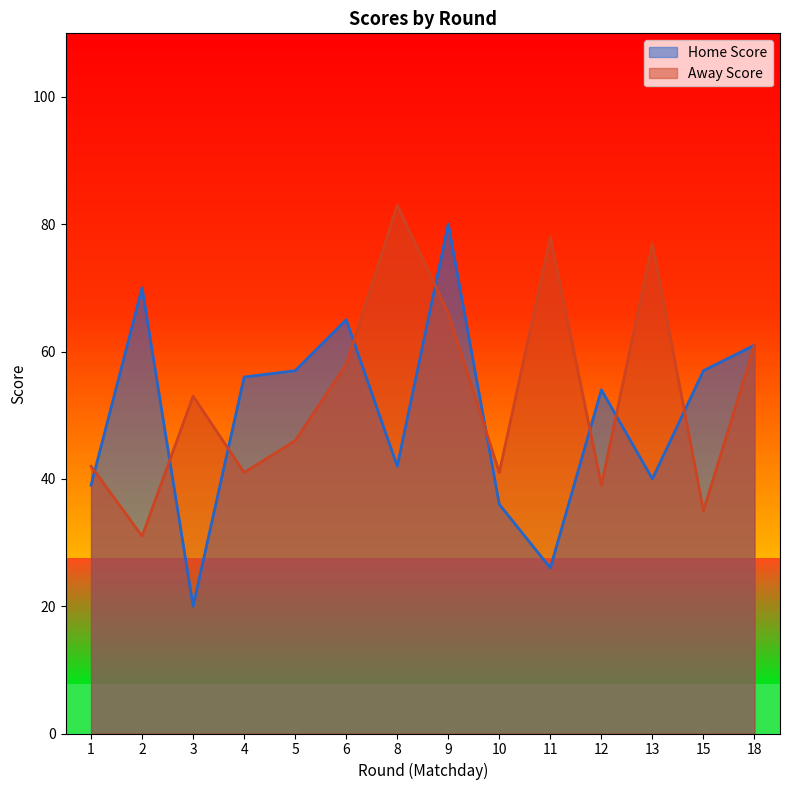

How many values in the Home Score series exceed 56?

6